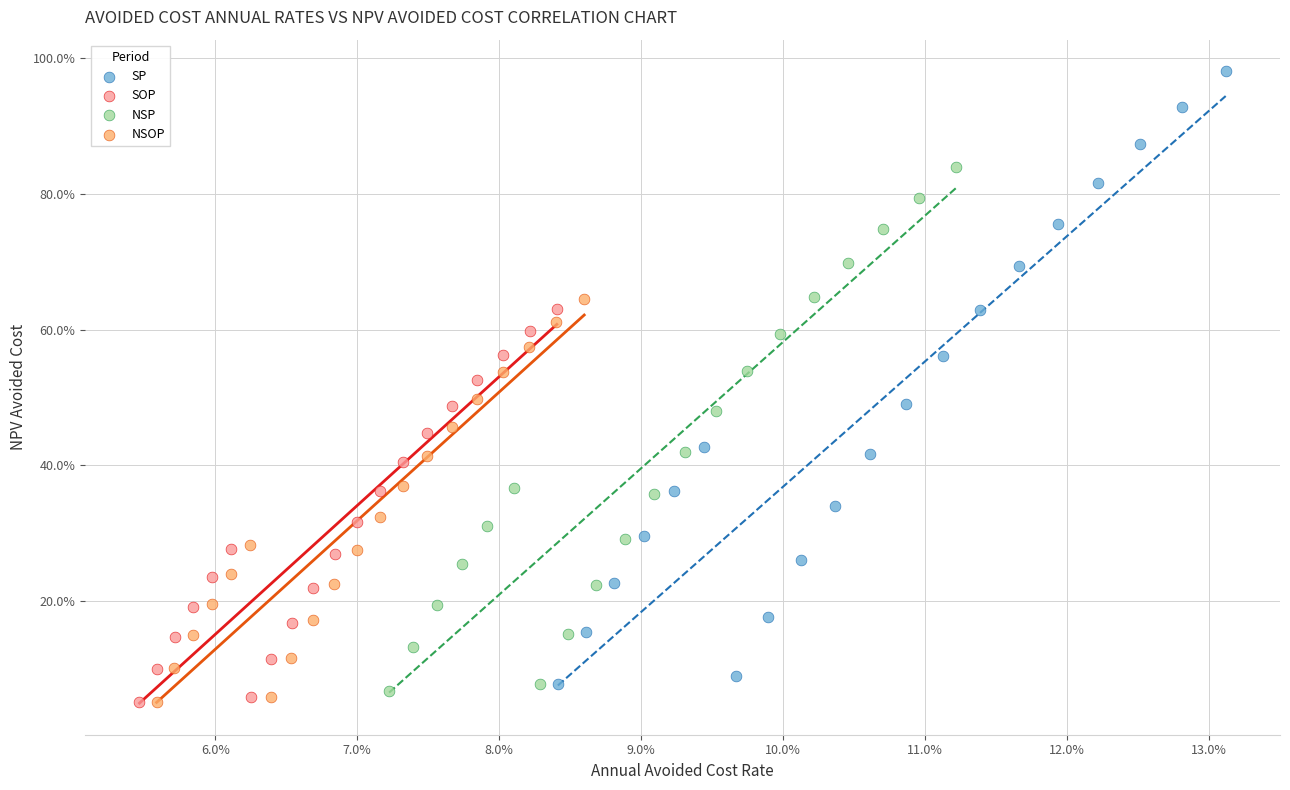

Which series has the widest spread of Y values?

SP